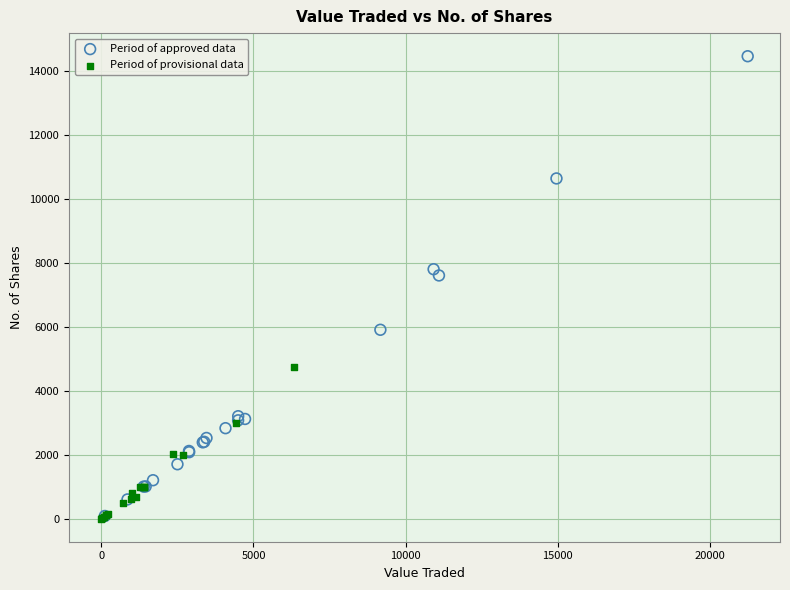

Which series contains the highest Y value?

Period of approved data